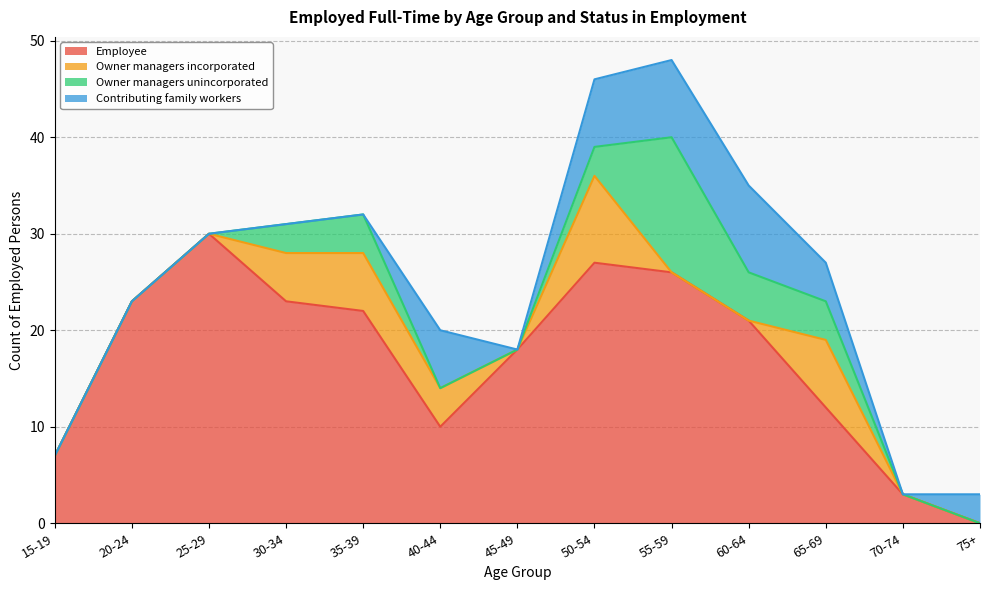

What is the label of the 5th point from the left?

35-39